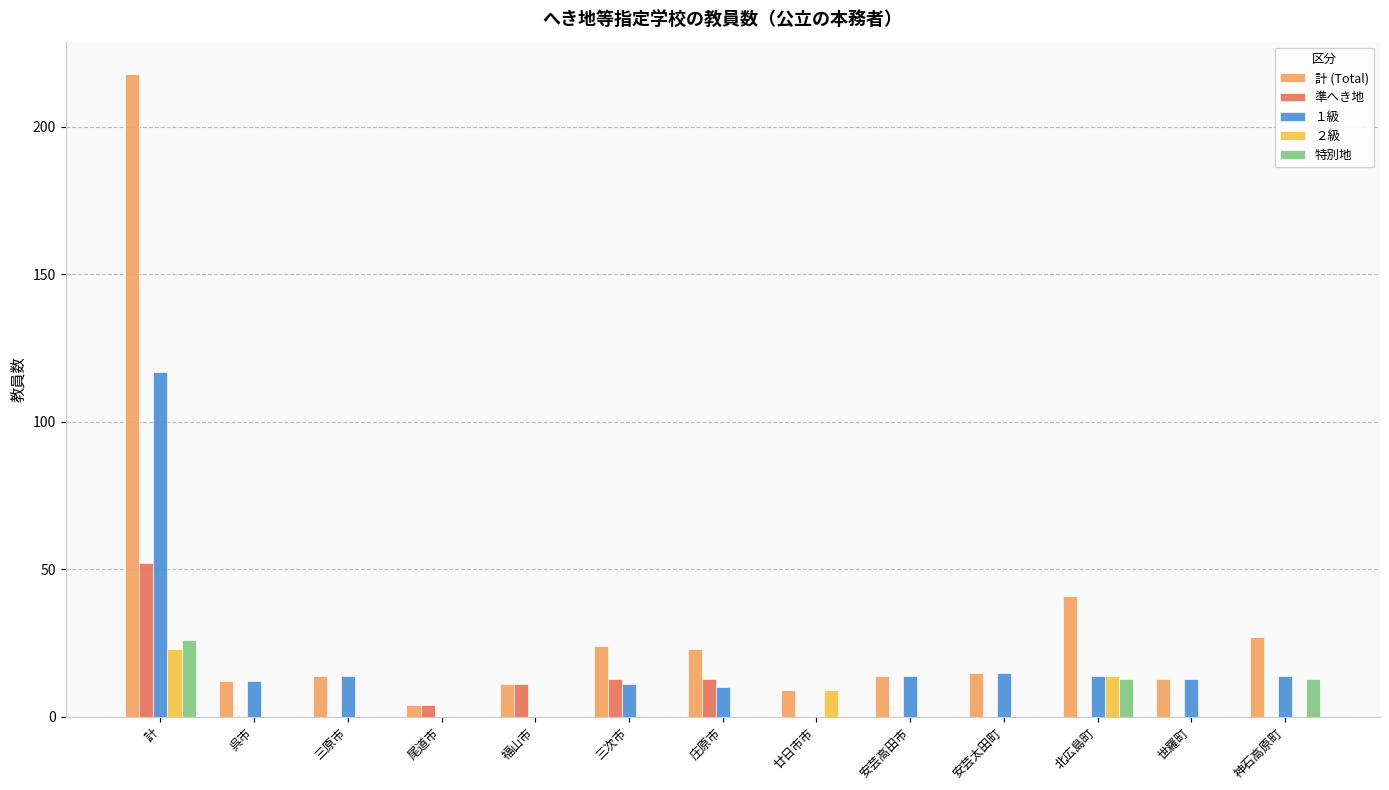

What are all the series names shown in the legend?

計 (Total), 準へき地, １級, ２級, 特別地